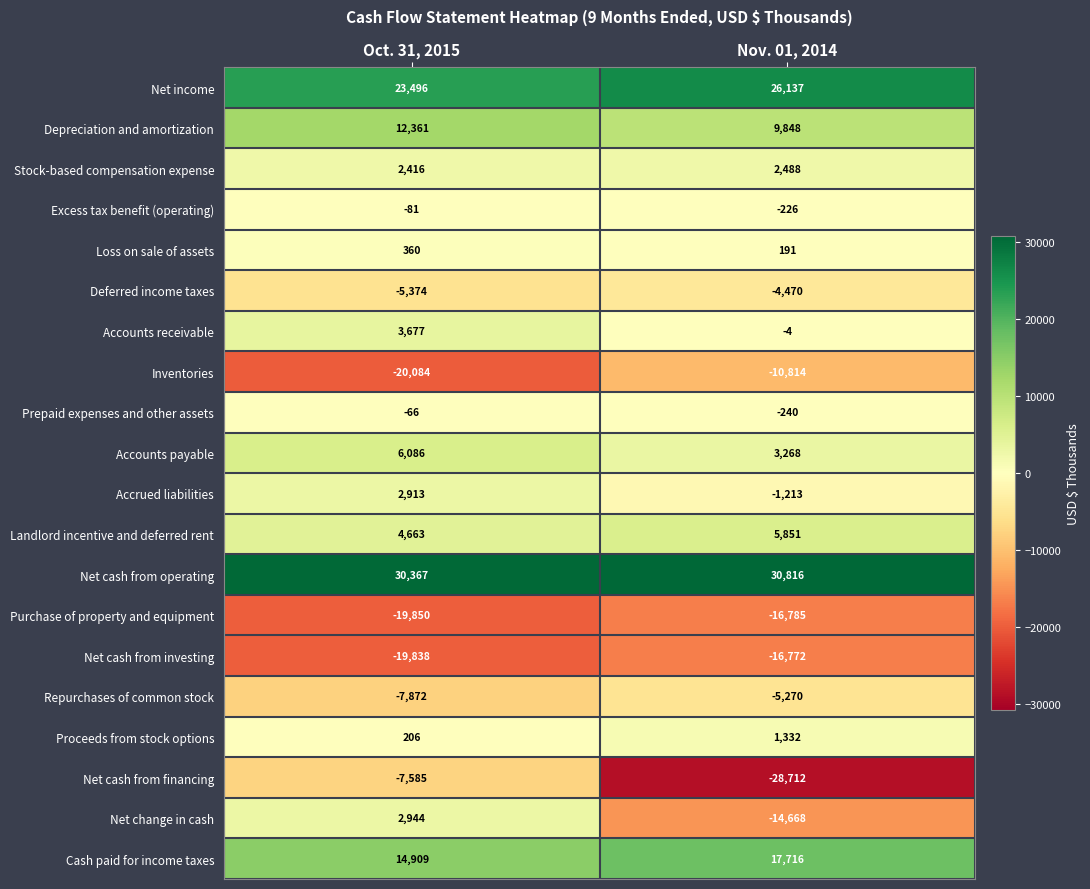

What is the spread (max minus min) of values at Oct. 31, 2015?

50451